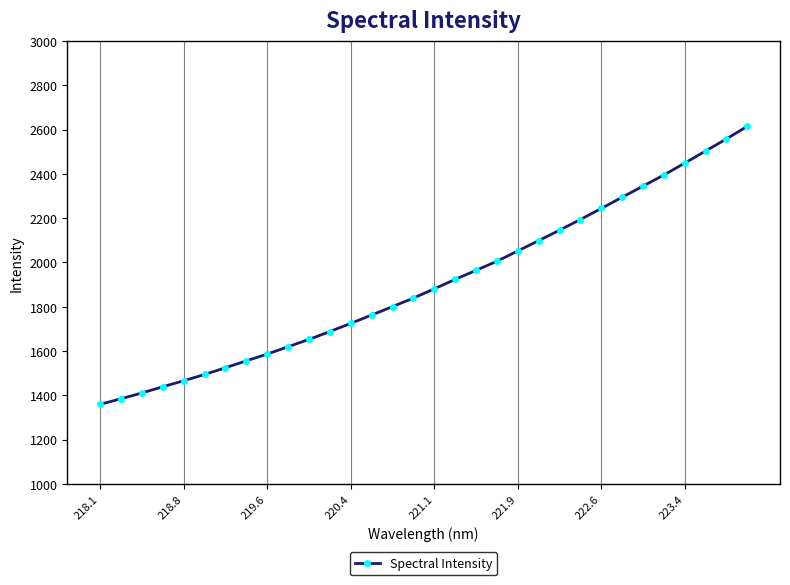

What is the sum of all values?

60975.9